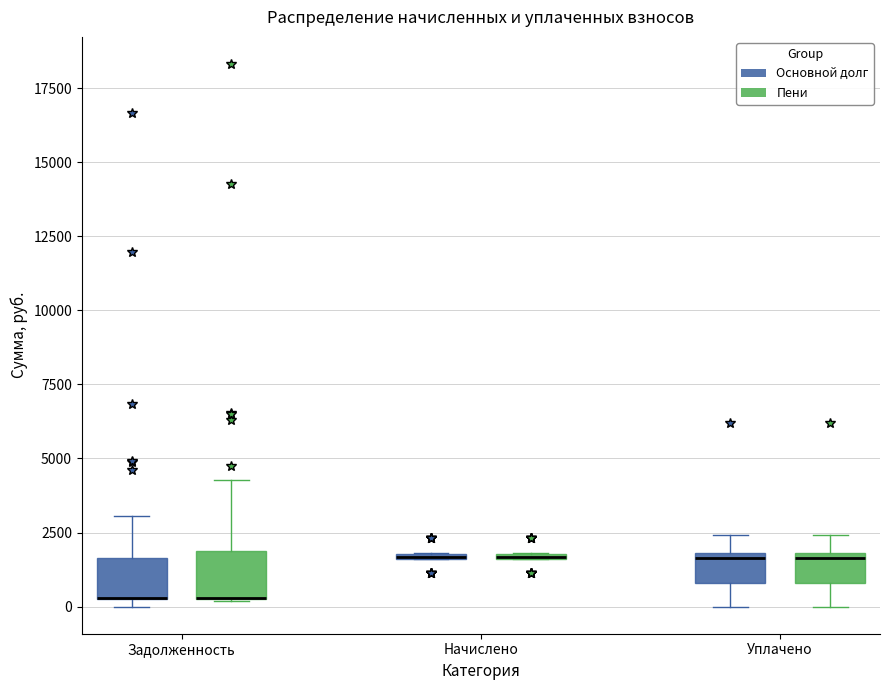

Where is the lower edge of the box for Начислено (Основной долг) on the y-axis? The values are not printed on the chart, so give them approximately, as read against the axis.

1500